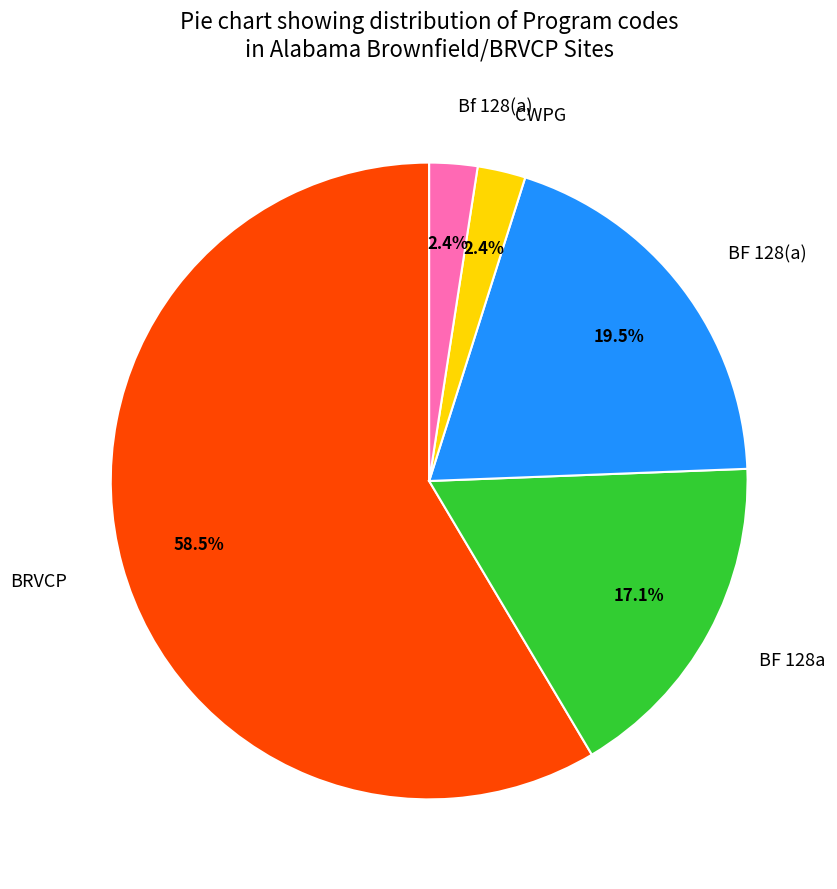

Is it true that BF 128(a) is 27% of the pie?

False